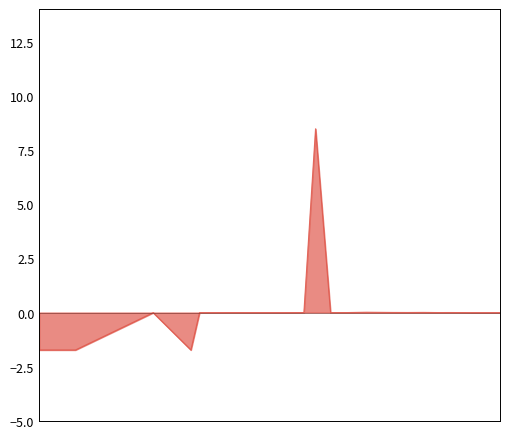

What is the smallest value displayed?

-1.7